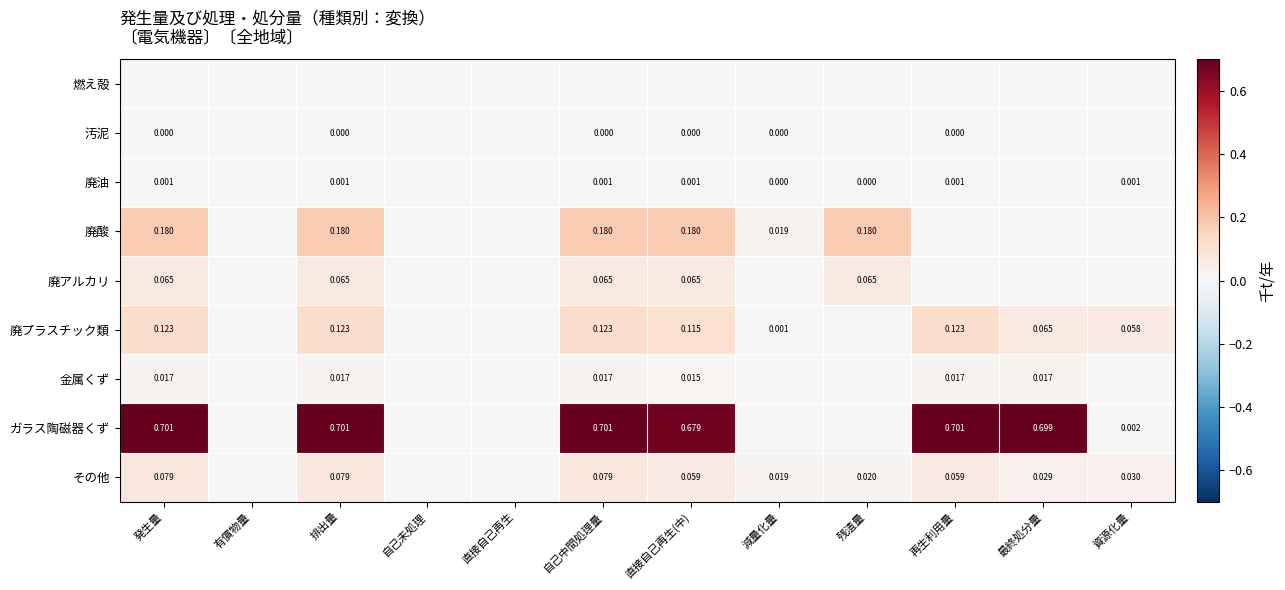

Is the value of 金属くず at 再生利用量 greater than the value of その他 at 減量化量?

No